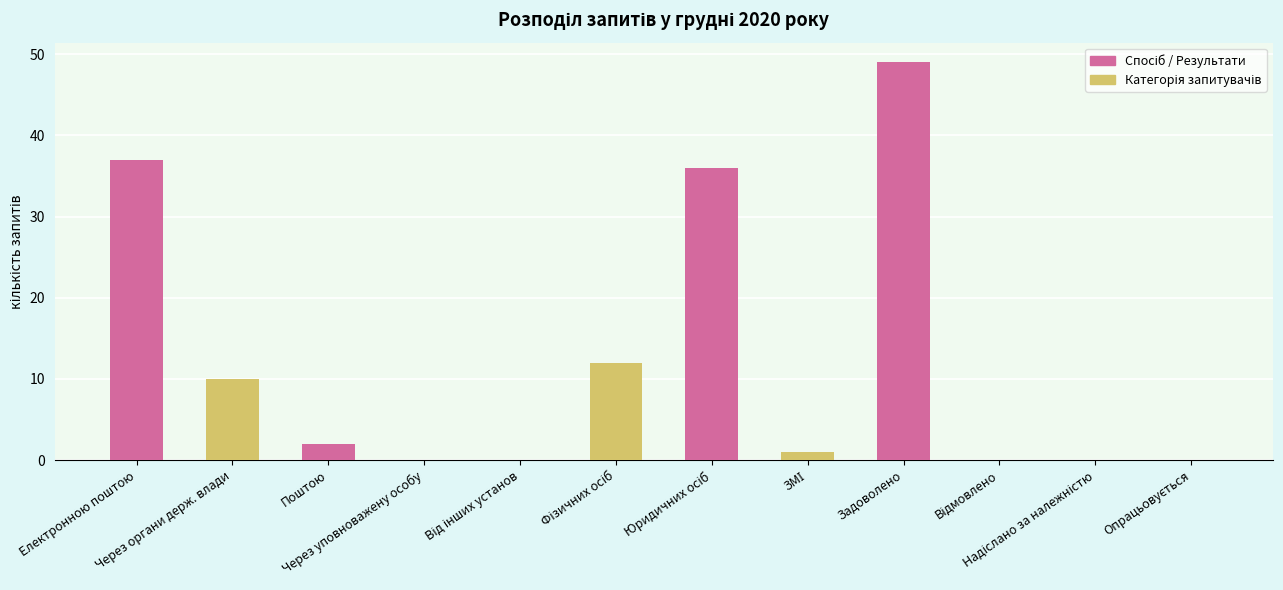

True or false: the data shows 80 at Задоволено.

False